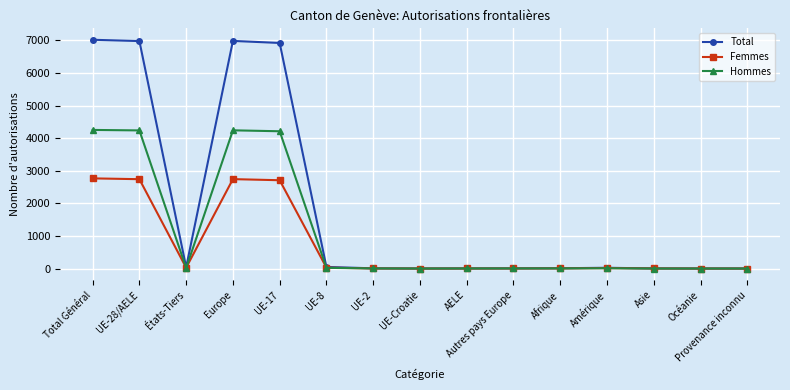

Which series has the widest spread of values?

Total